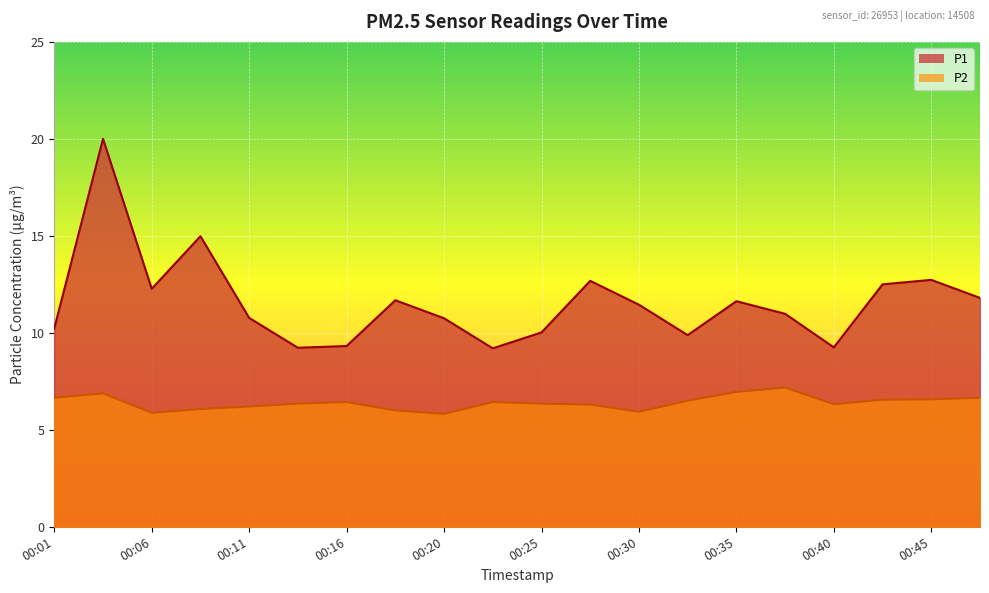

What is the value of the P1 point at the 8th from the left?

11.7